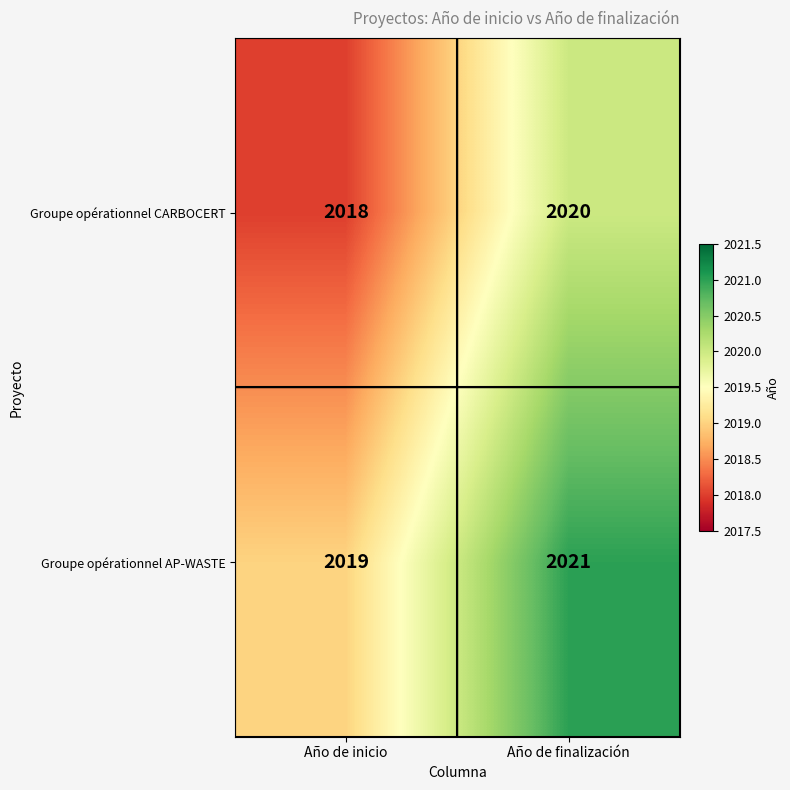

What is the approximate value of Groupe opérationnel CARBOCERT at Año de inicio?

2018